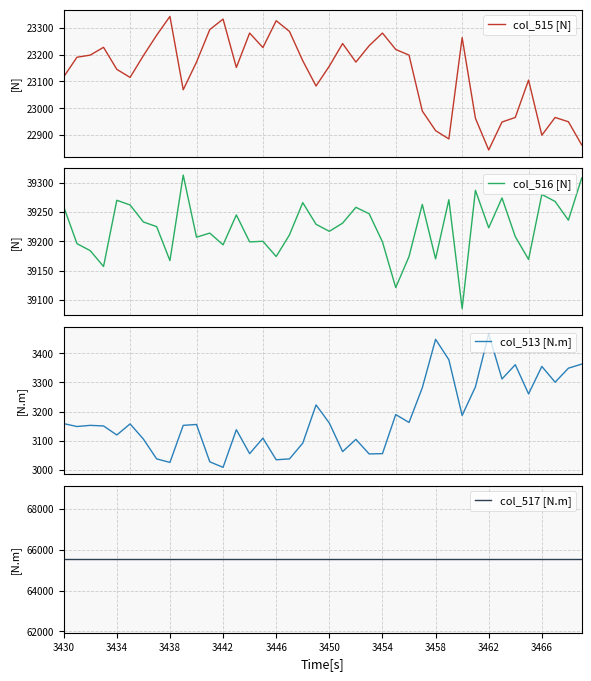

What is the maximum value for col_516 [N]?

39313